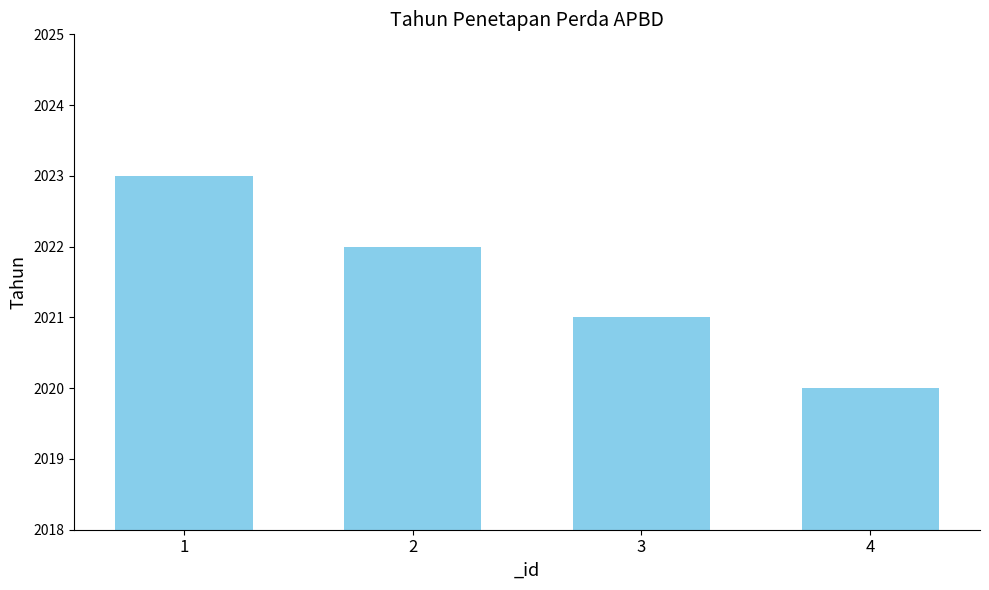

What is the change in value from 2 to 4?

-2